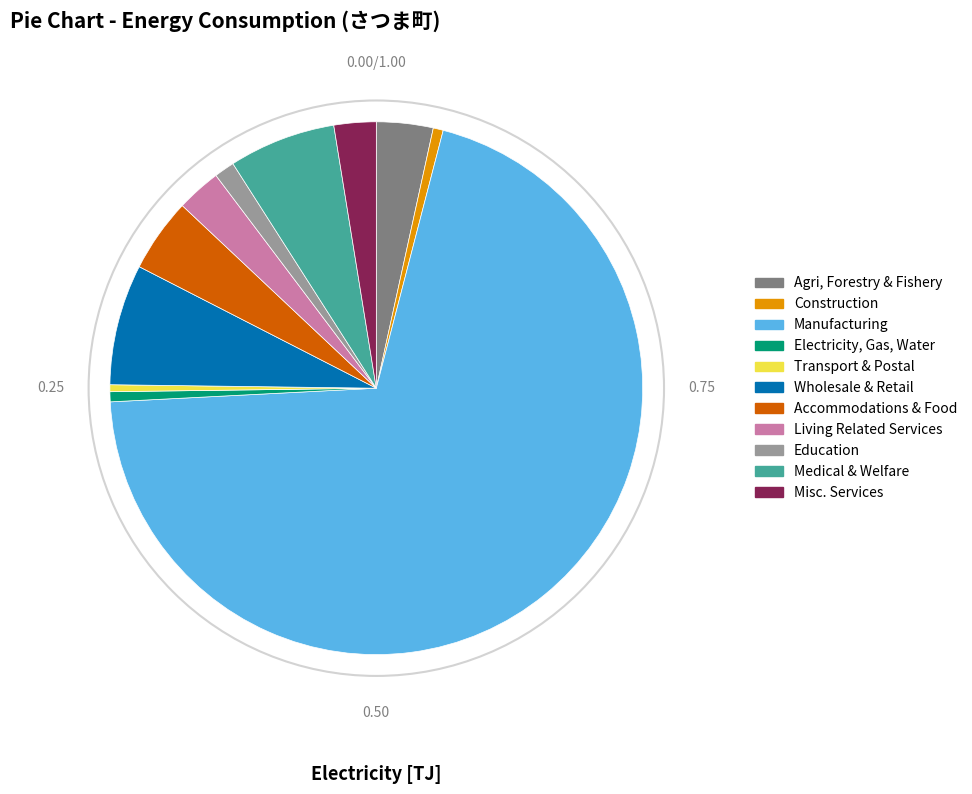

Is there a majority slice in this chart?

Yes